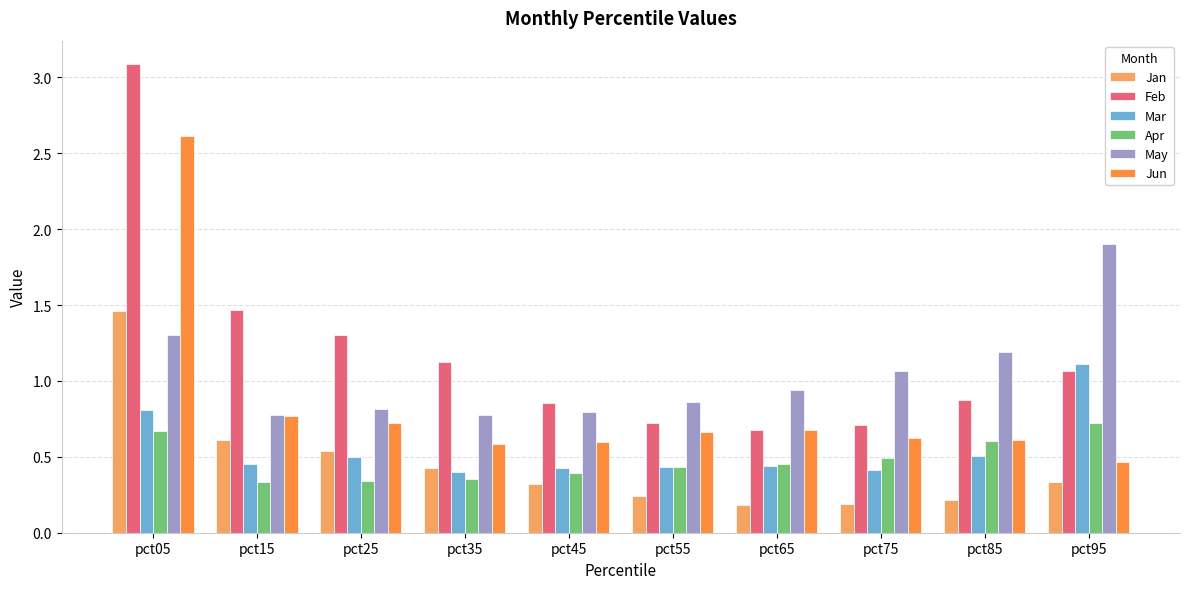

What is the maximum value shown in the chart?

3.1